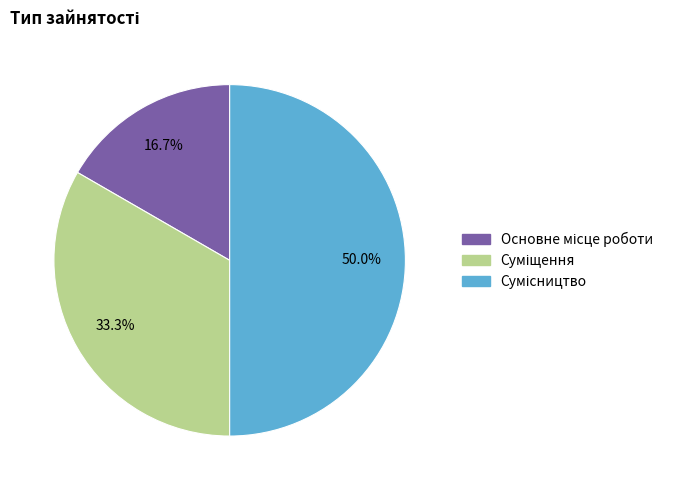

How many segments does this pie chart have?

3